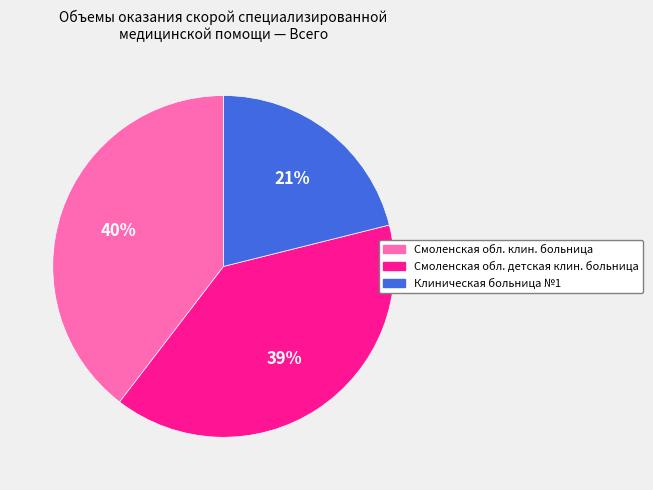

The Смоленская обл. клин. больница slice represents 40% of the pie. True or false?

True